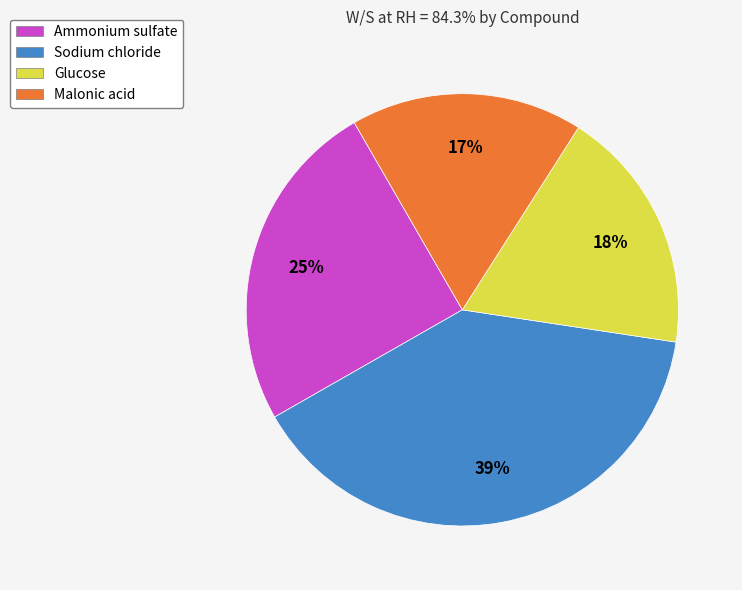

How many segments does this pie chart have?

4